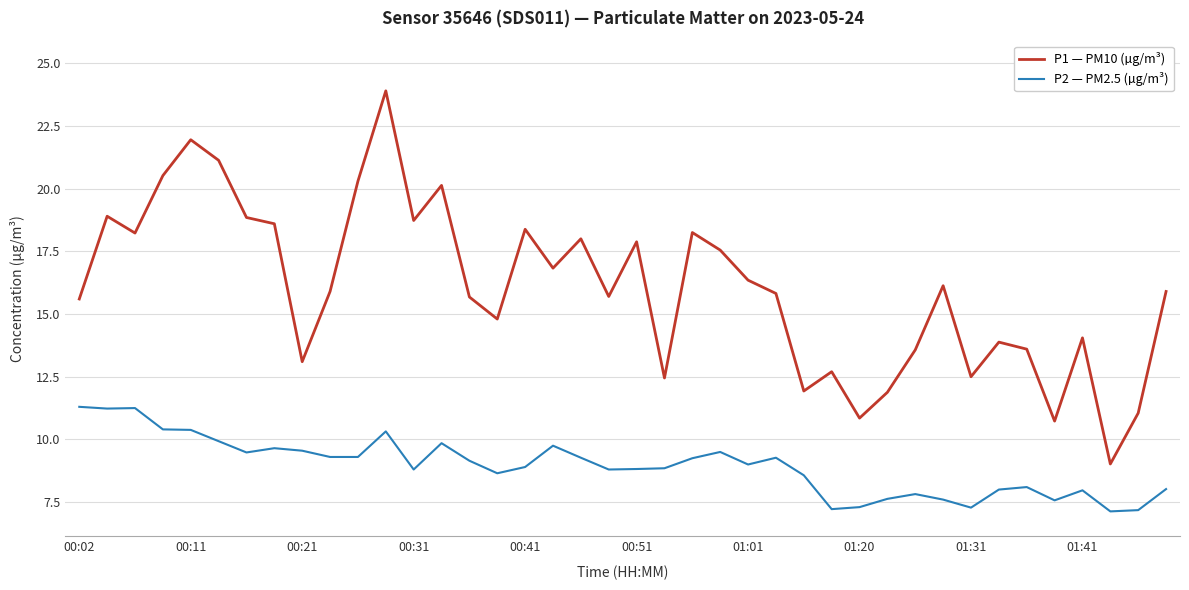

Rank the series by their average value, from highest to lowest.

P1 — PM10 (µg/m³), P2 — PM2.5 (µg/m³)